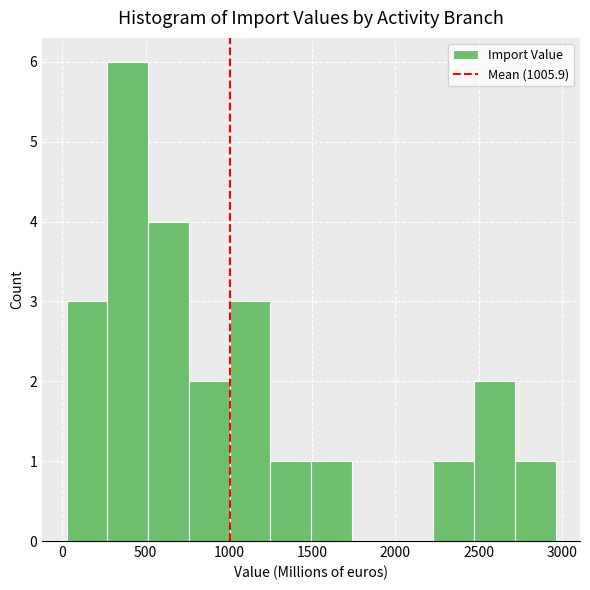

What is the height of the bar covering 1000 to 1250 on the x-axis? Neither the bar edges nor the heights are printed on the chart, so give them approximately, as read against the axes.

3